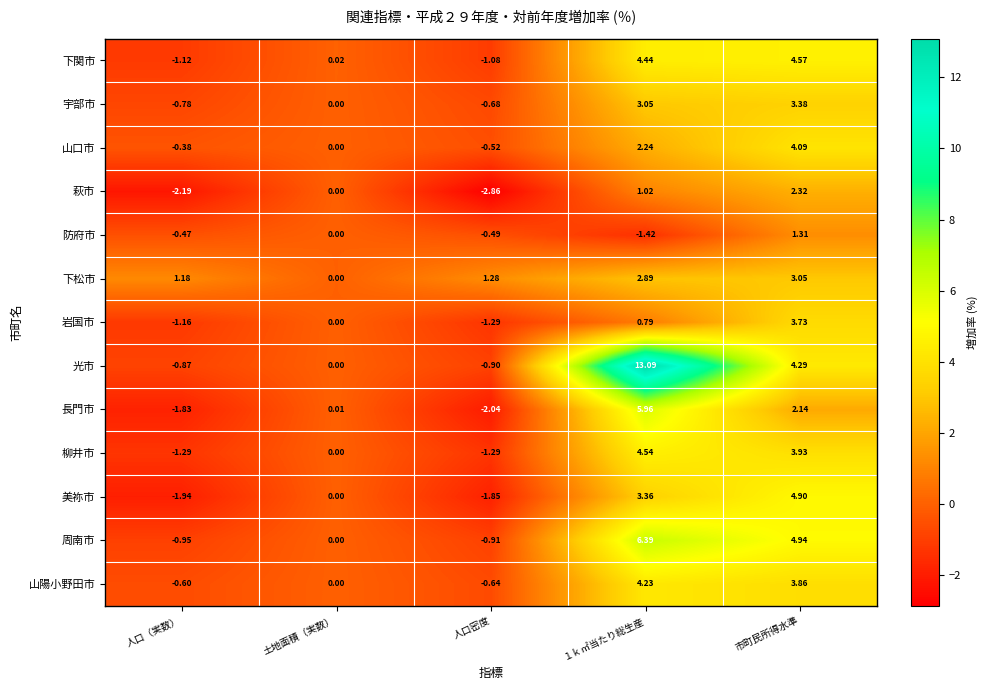

Where is 山陽小野田市 nearest to the value 1?

土地面積（実数）